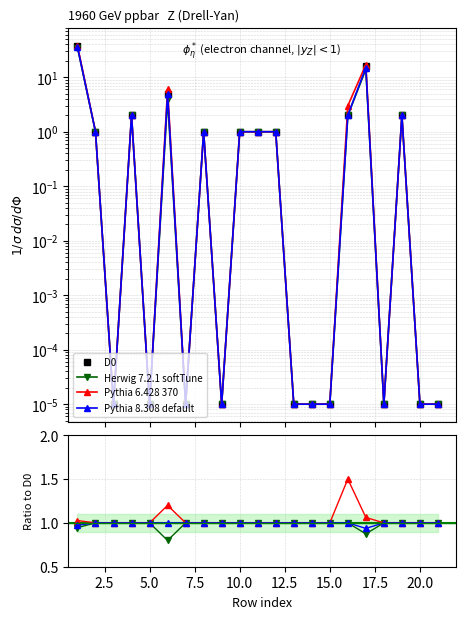

What is the maximum value for Pythia 6.428 370?

38.0